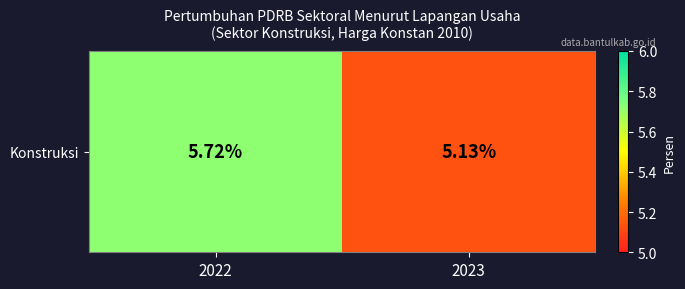

Which category has the lowest value across all series?

2023